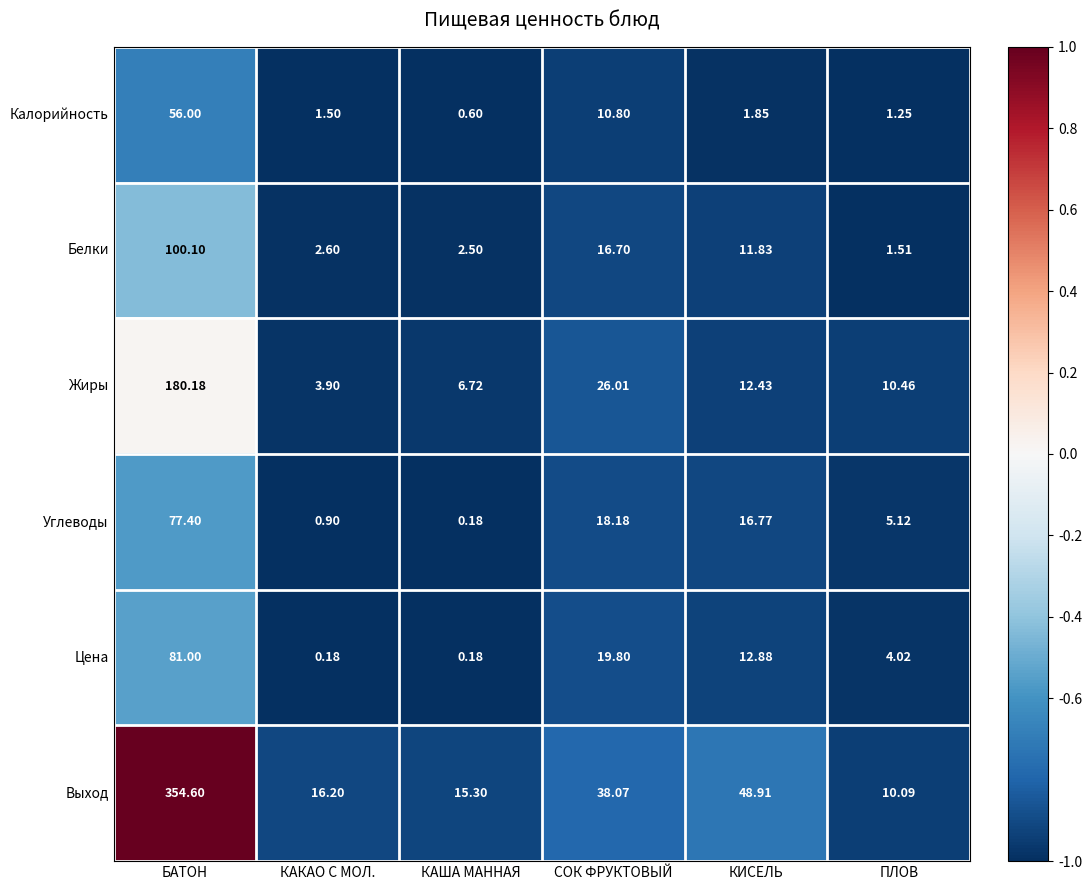

Is the value of Цена at БАТОН greater than the value of Углеводы at ПЛОВ?

Yes